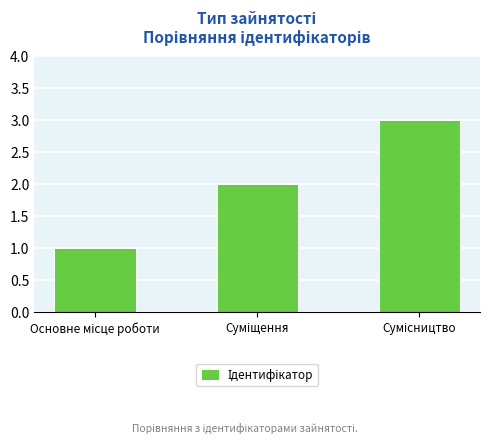

What is the sum of all values?

6